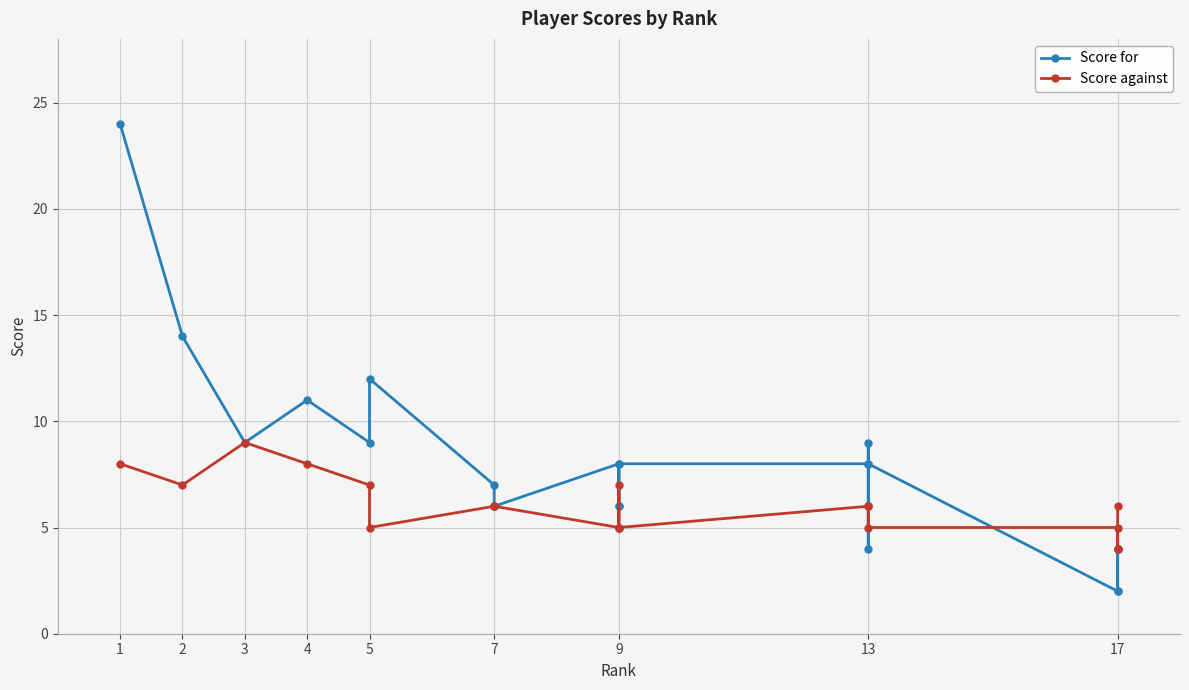

List the series in order of their peak value, lowest first.

Score against, Score for